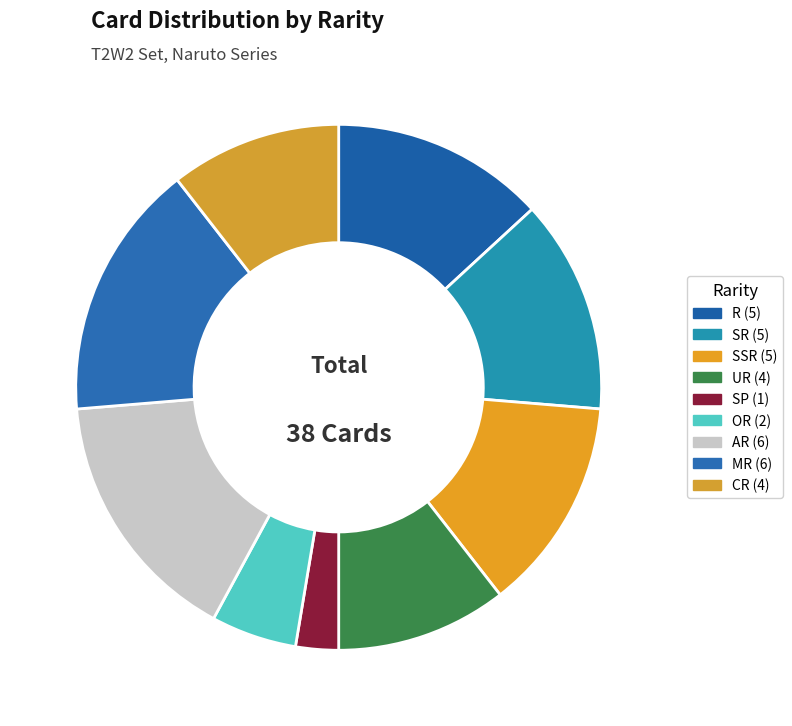

Which has a higher value, SR or SSR?

SR